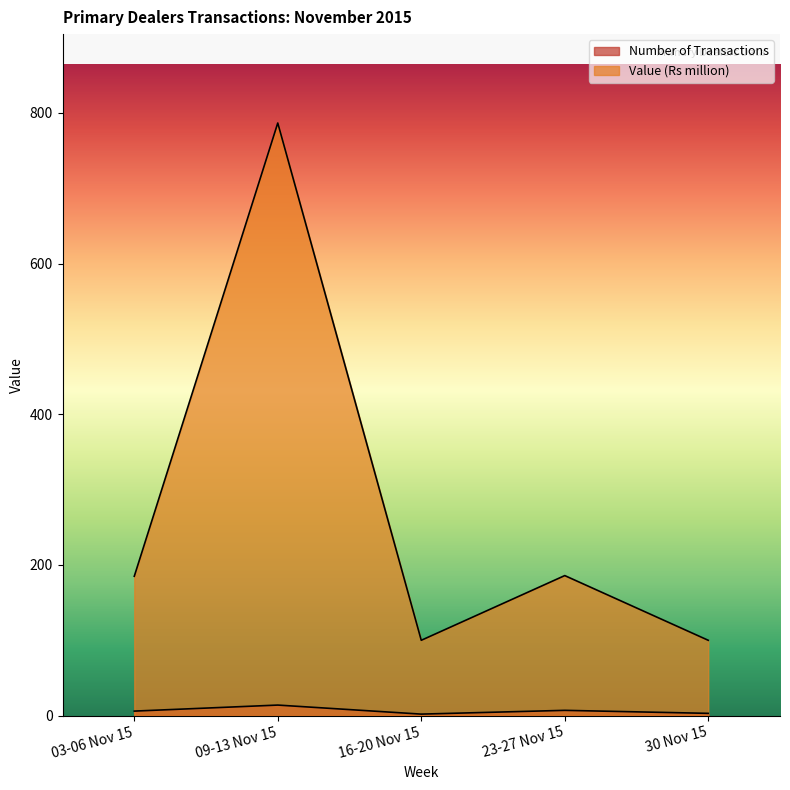

At which label is Number of Transactions closest to 8?

23-27 Nov 15